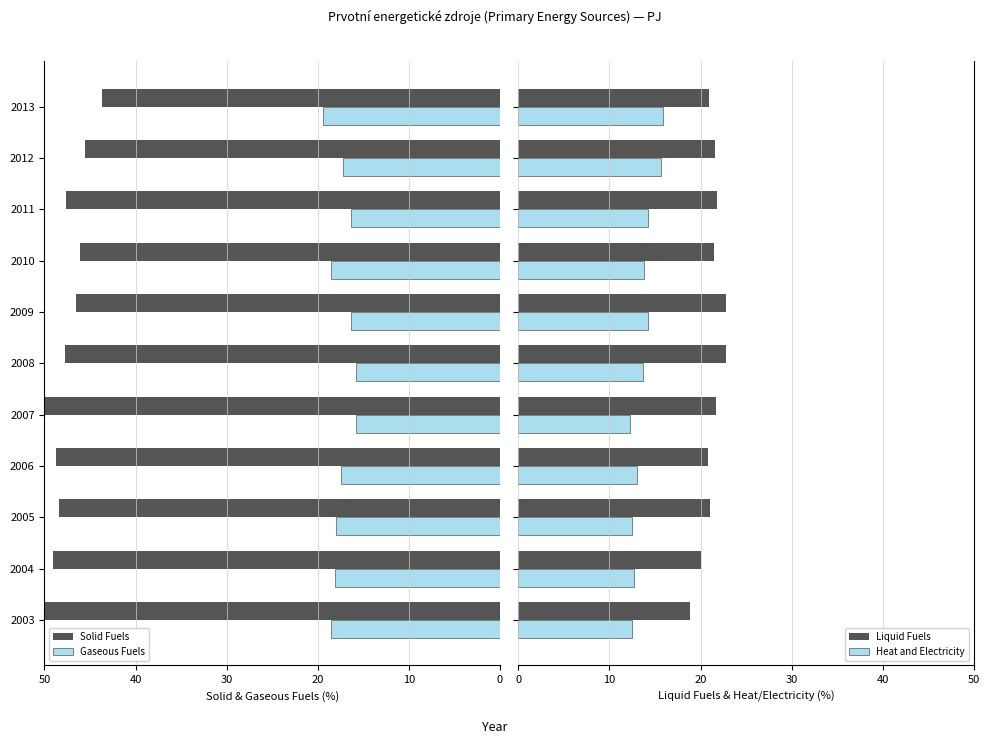

What is the minimum value for Gaseous Fuels?

15.8